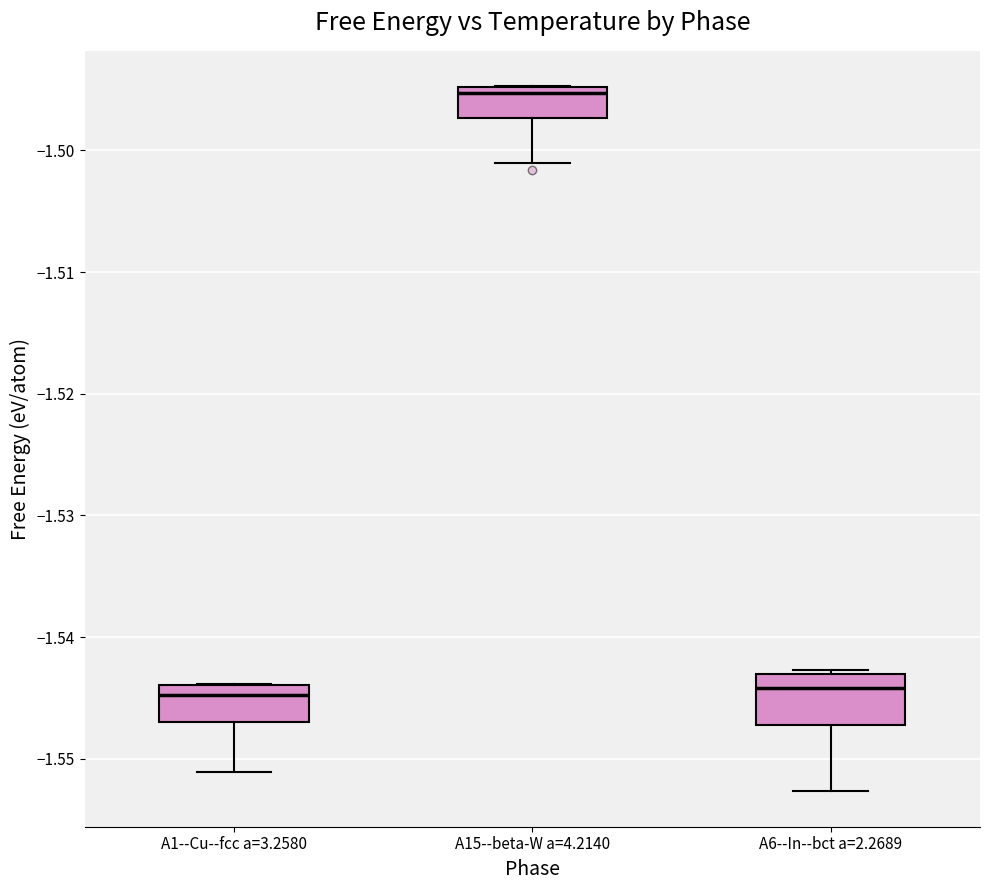

Comparing the boxes themselves (not the whiskers), which one is the tallest?

A6--In--bct a=2.2689